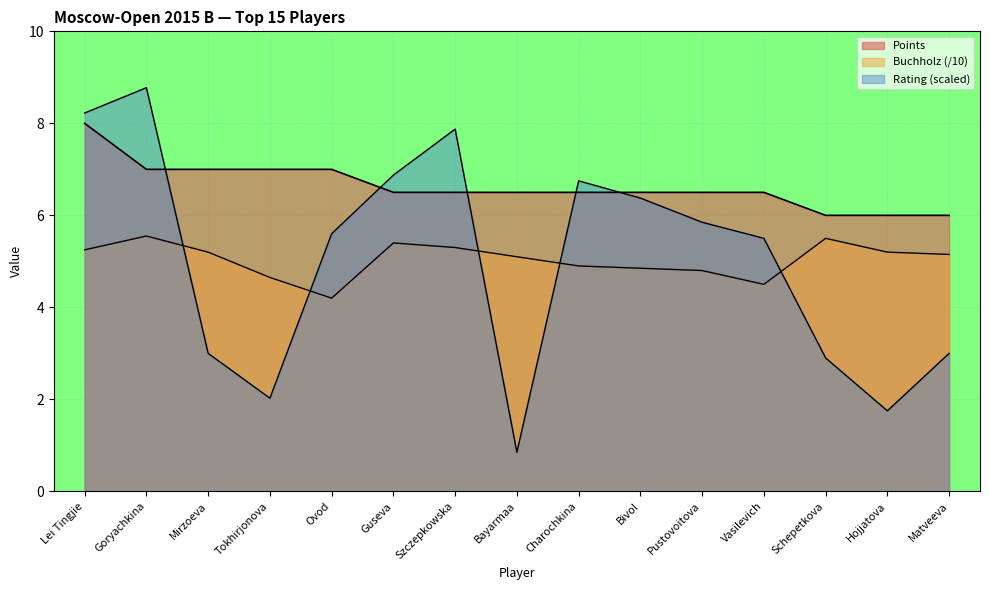

True or false: Rating and Buchholz intersect in this chart.

True